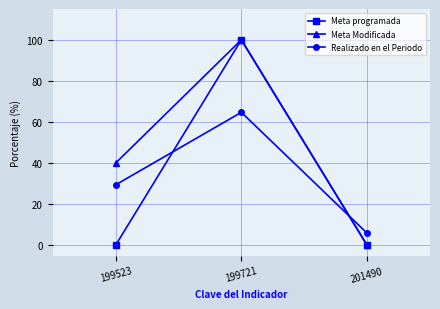

Which series changed the most between 199523 and 201490?

Meta Modificada